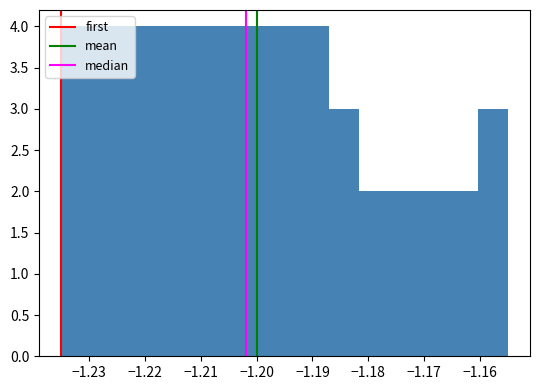

Reading left to right, transcribe this chart: for each bar, give the range it covers on the x-axis and its height. Neither the bar edges nor the heights are printed on the chart, so give them approximately, as read against the axes.

-1.235 to -1.230: 4
-1.230 to -1.224: 4
-1.224 to -1.219: 4
-1.219 to -1.214: 4
-1.214 to -1.208: 4
-1.208 to -1.203: 4
-1.203 to -1.198: 4
-1.198 to -1.192: 4
-1.192 to -1.187: 4
-1.187 to -1.182: 3
-1.182 to -1.176: 2
-1.176 to -1.171: 2
-1.171 to -1.166: 2
-1.166 to -1.160: 2
-1.160 to -1.155: 3